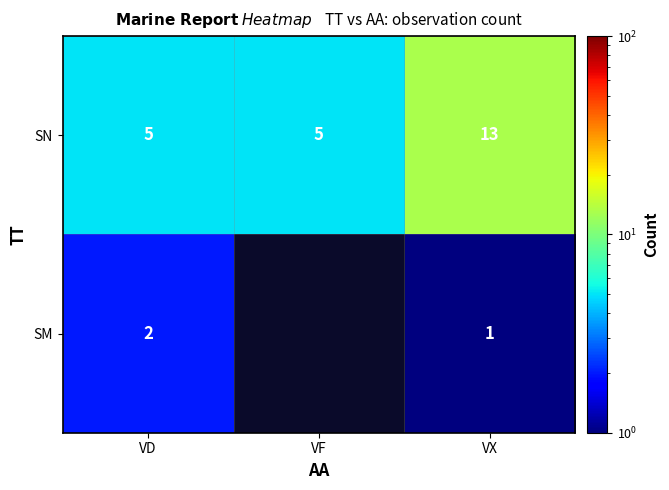

Count the SN values in the range 5 to 13.

3